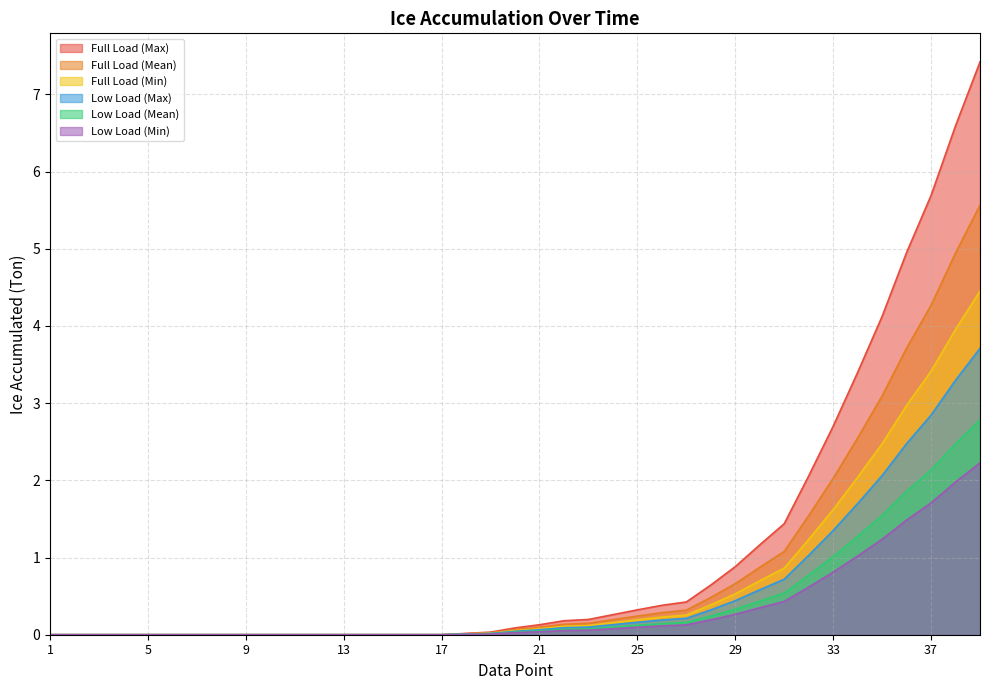

At which label does Low Load (Mean) reach its peak?

39